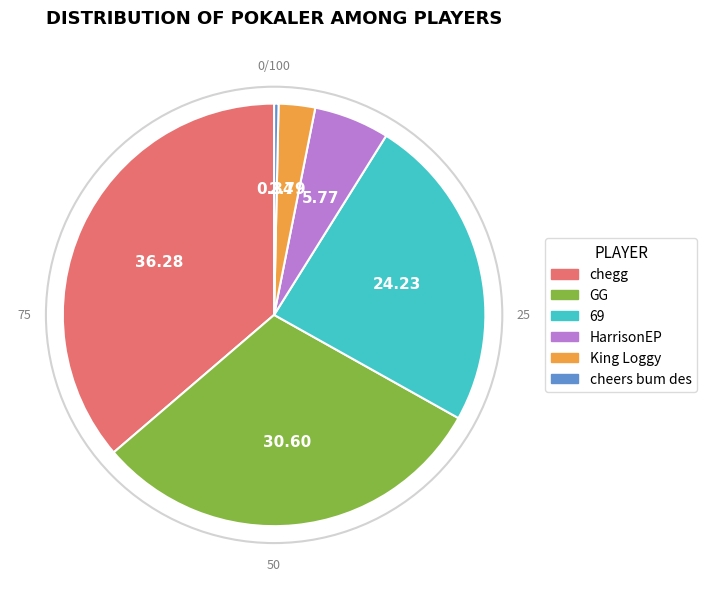

The GG slice represents 31% of the pie. True or false?

True